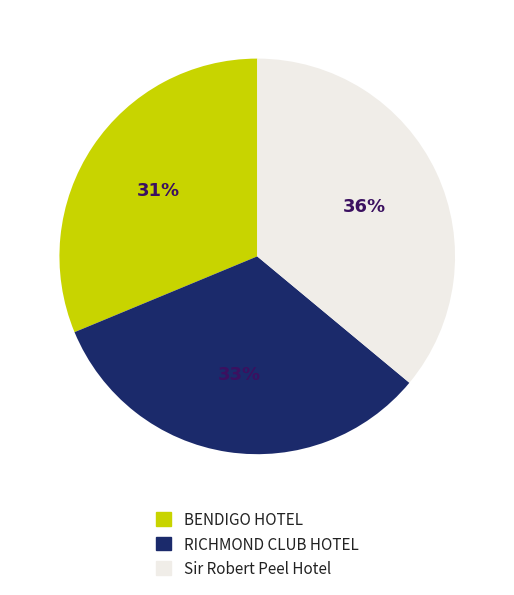

Which has a higher value, Sir Robert Peel Hotel or RICHMOND CLUB HOTEL?

Sir Robert Peel Hotel